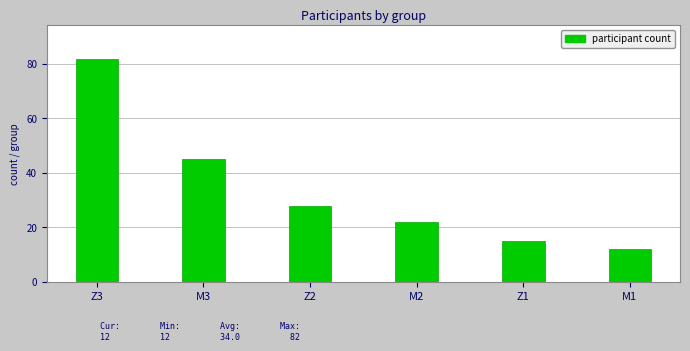

What is the label of the 6th bar from the left?

M1